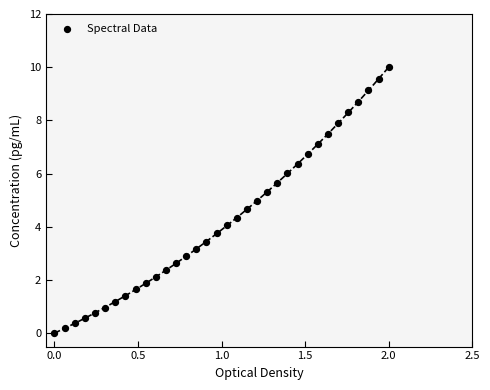

What is the range of X values (max minus min)?

2.0